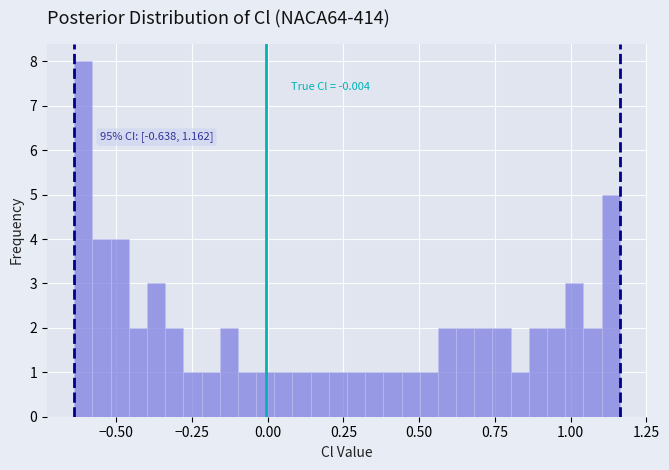

Around what value on the x-axis is the tallest bar? Give the approximate position of its centre, as read against the axis.

-0.60